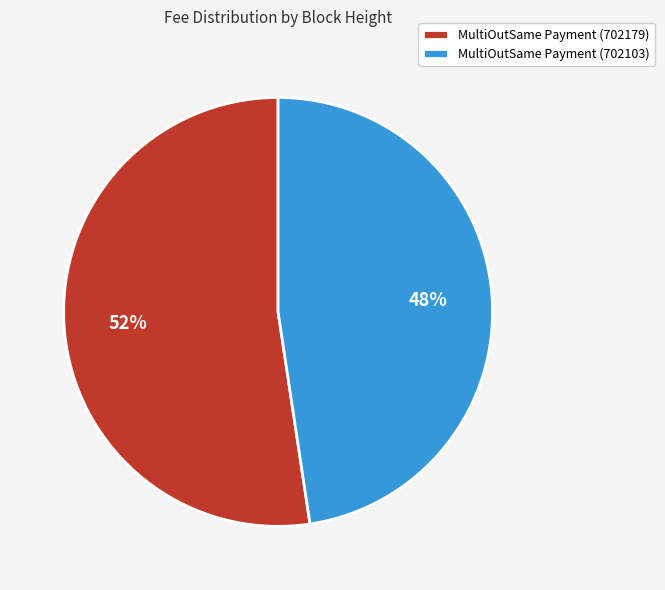

Rank the categories by value from lowest to highest.

MultiOutSame Payment (702103), MultiOutSame Payment (702179)